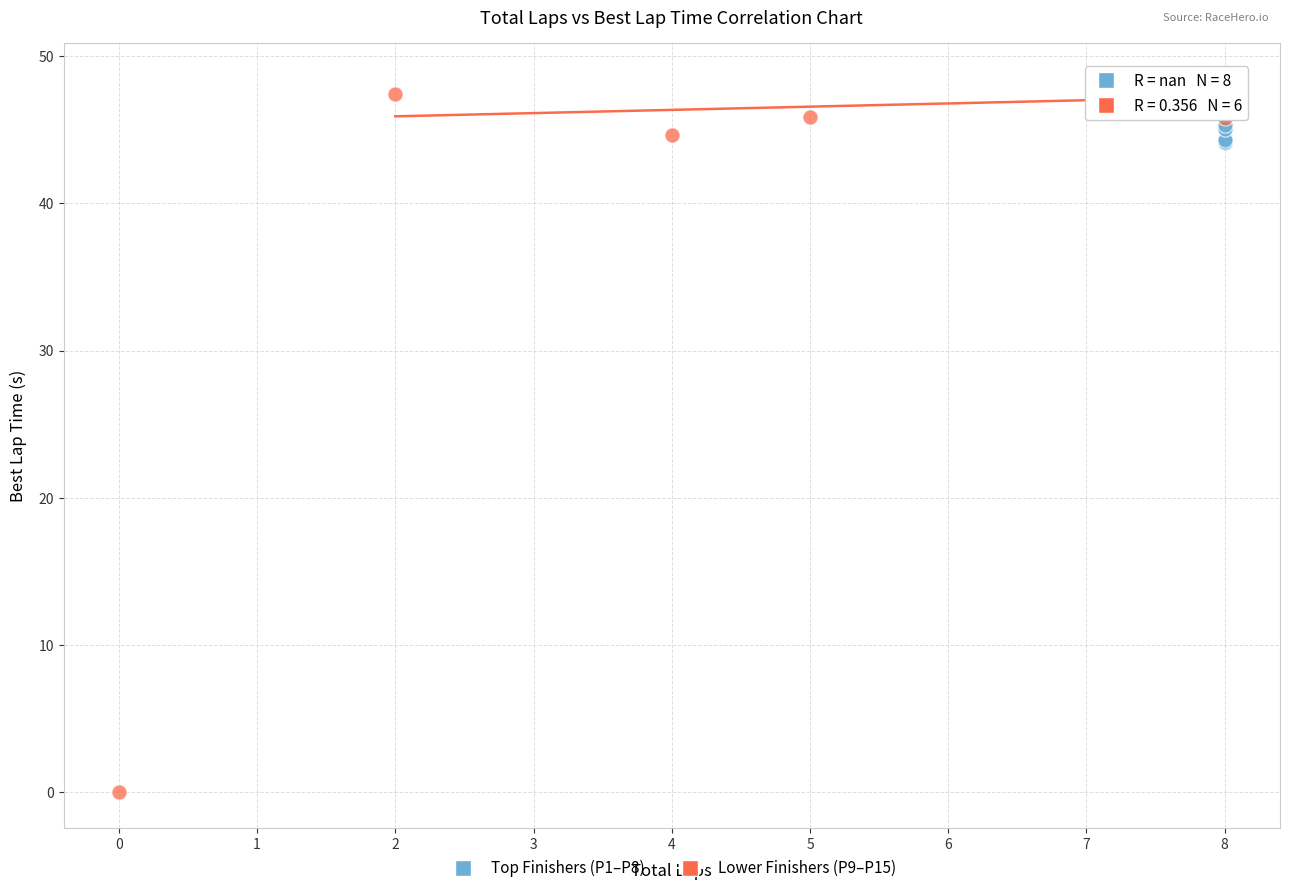

Which series has the largest Y range (max minus min)?

Lower Finishers (P9–P15)